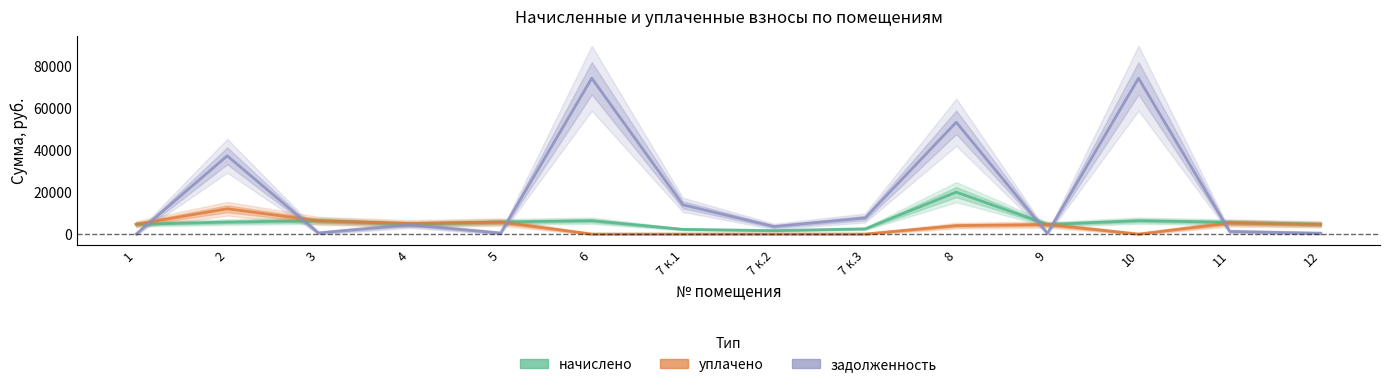

In задолженность, how many points are lower than both neighbors (excluding endpoints)?

4